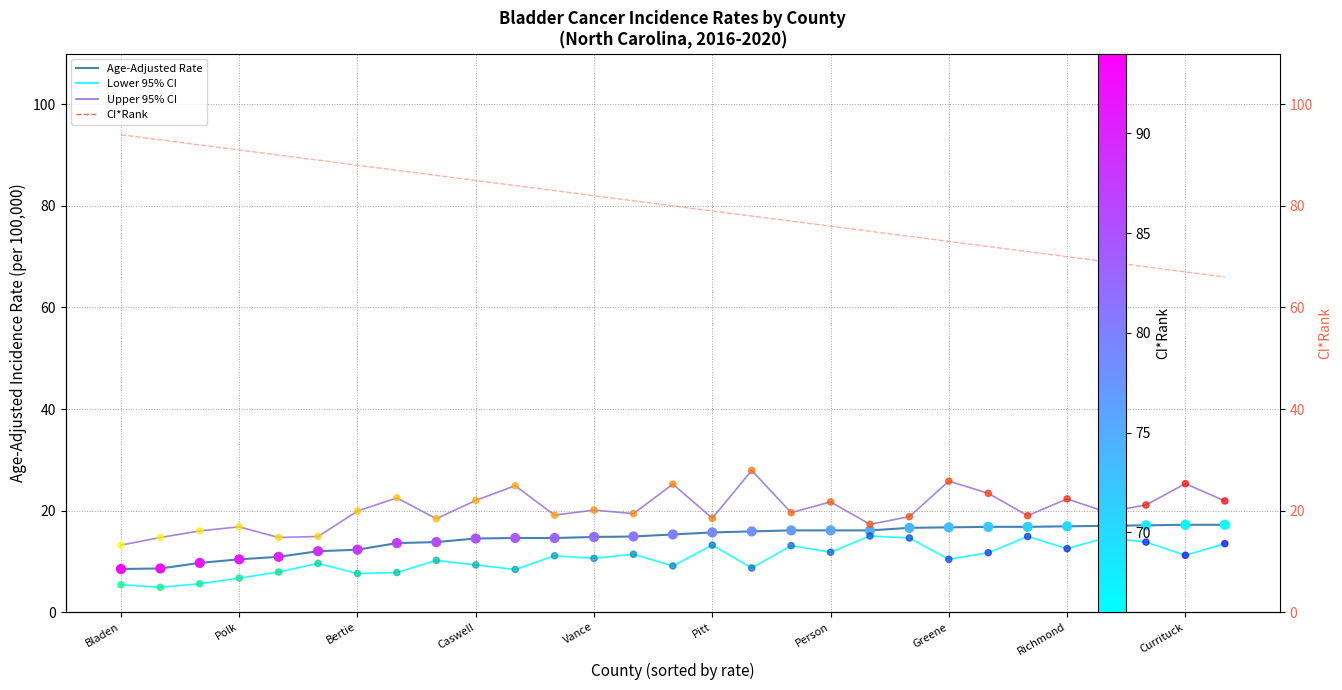

What is the total value across all series at Northampton?

130.9